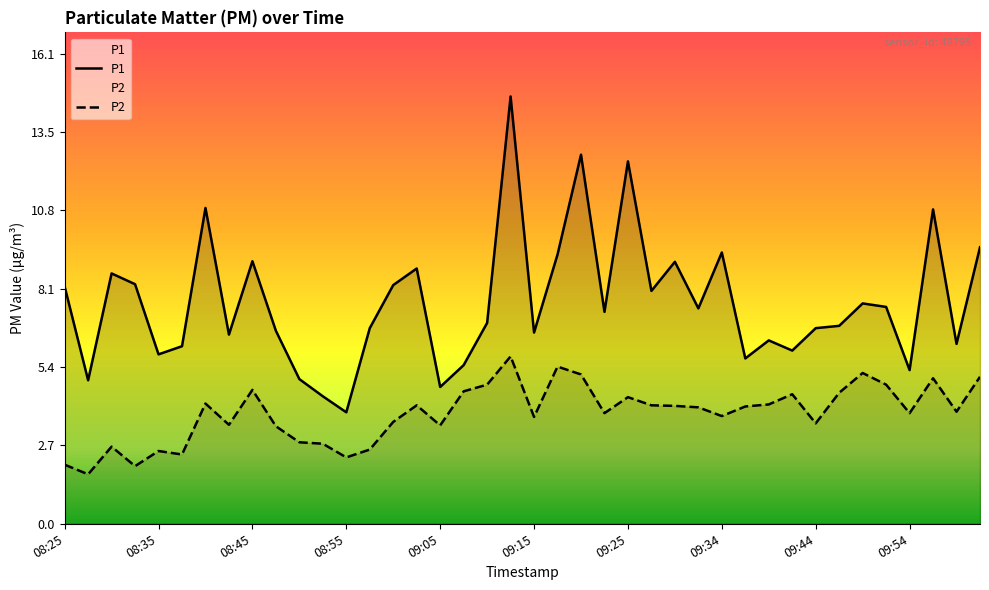

True or false: P1 and P2 intersect in this chart.

False